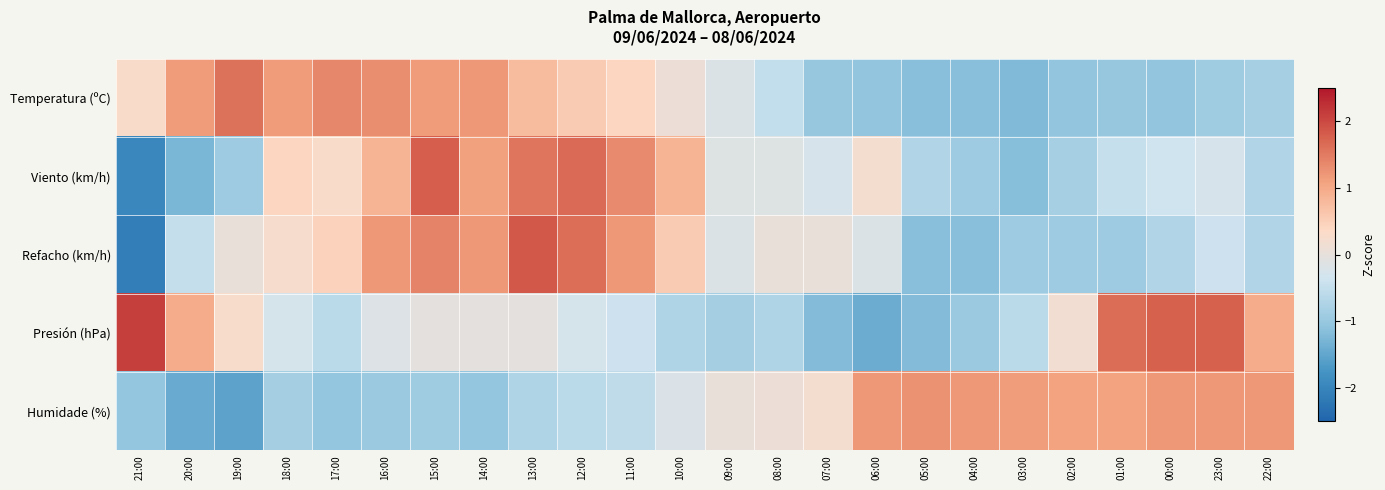

Rank the series at 19:00 from highest to lowest value.

Temperatura (ºC), Presión (hPa), Refacho (km/h), Viento (km/h), Humidade (%)